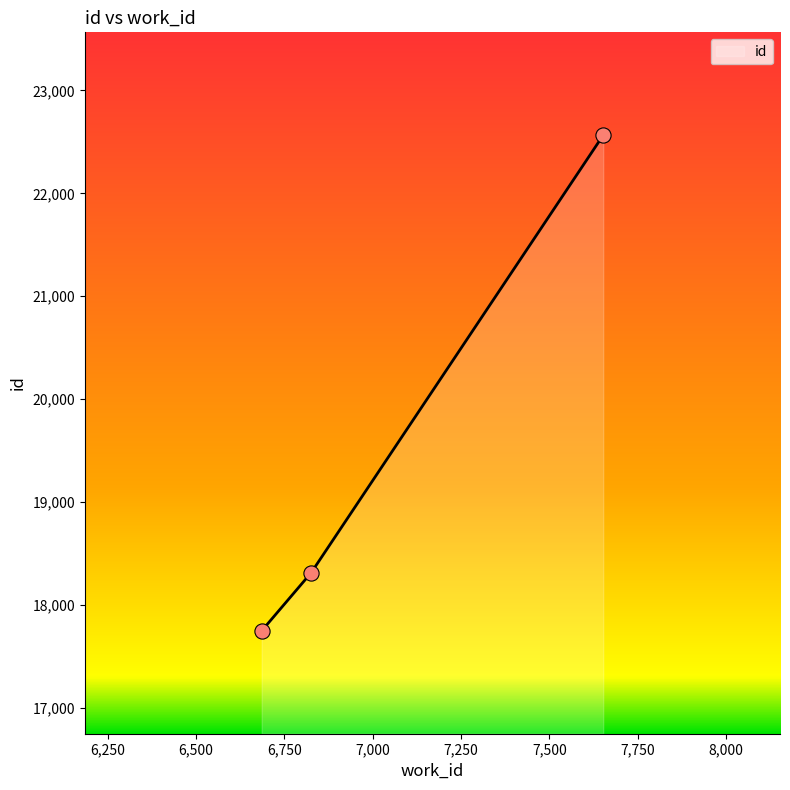

What is the change in value from 6826 to 7652?

+4253